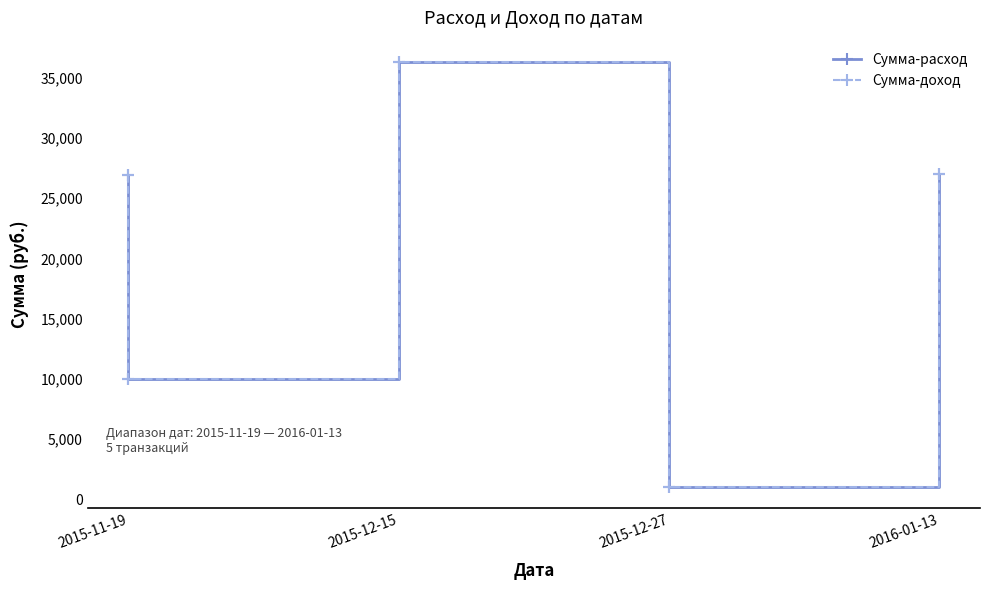

What is the difference between the second highest and second lowest values in the Сумма-расход series?

17000